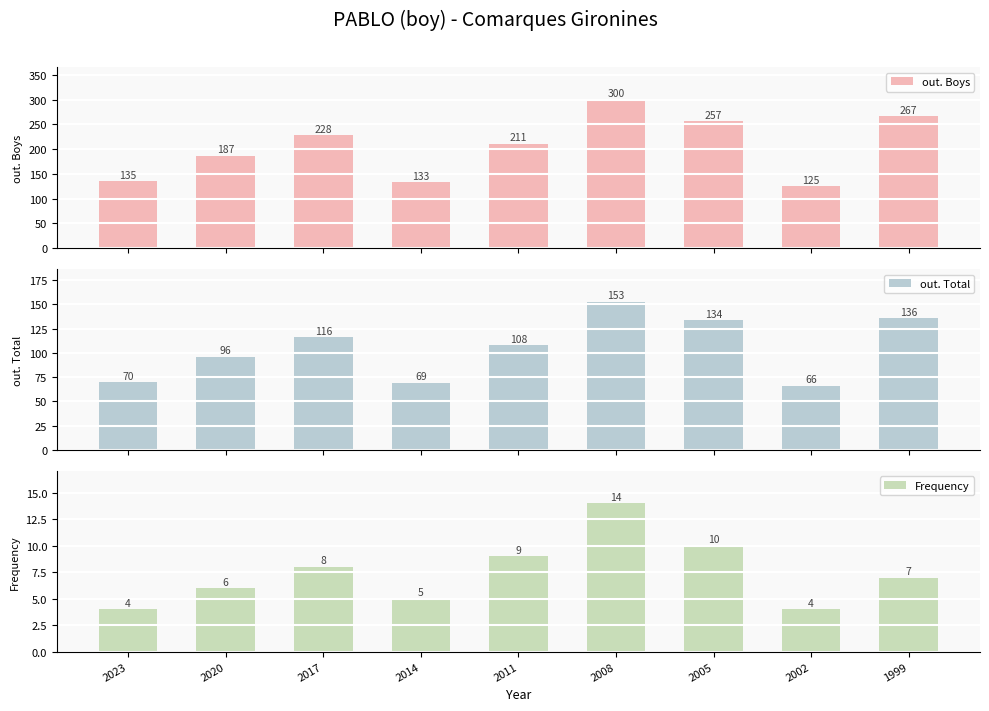

What value does the out. Boys series have at 2014?

133